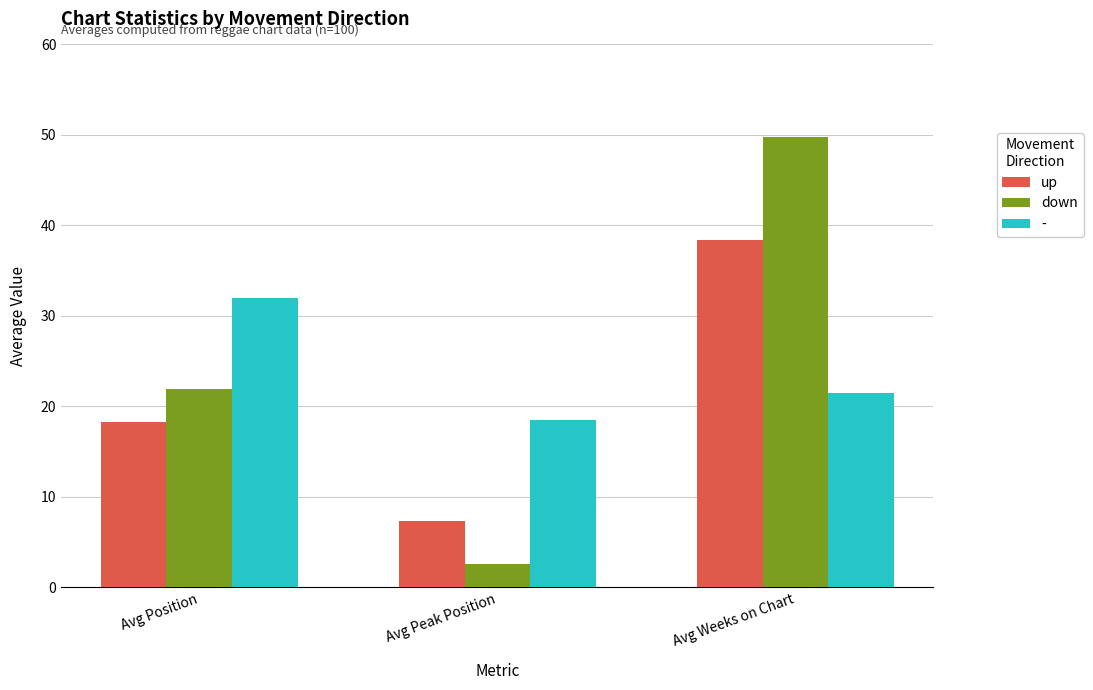

At how many categories does at least one series exceed 12?

3